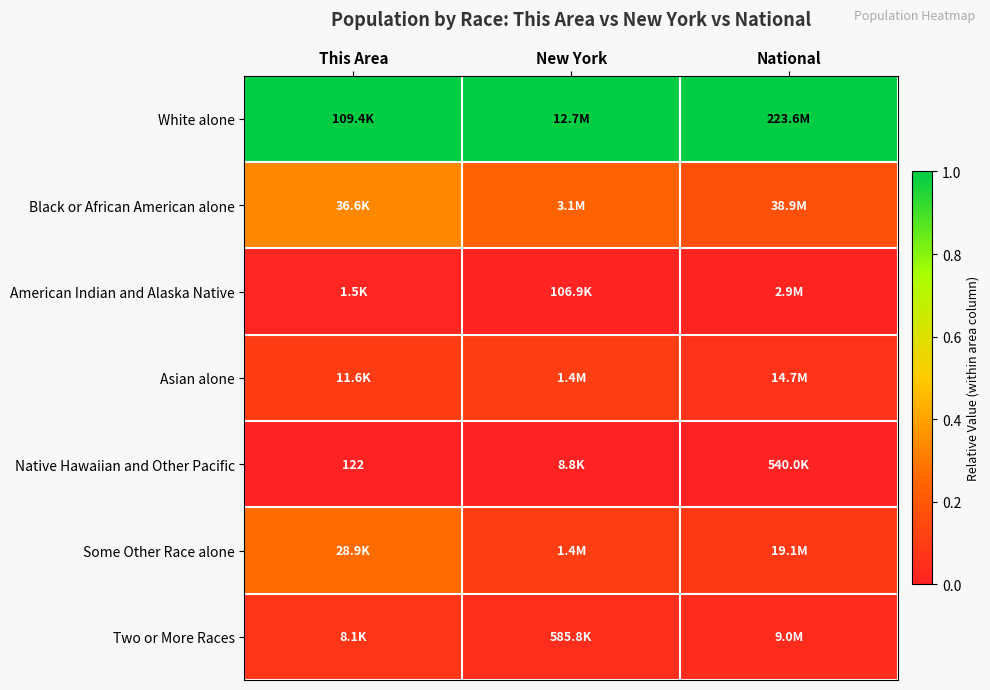

Is the value of White alone at New York greater than the value of Some Other Race alone at This Area?

Yes